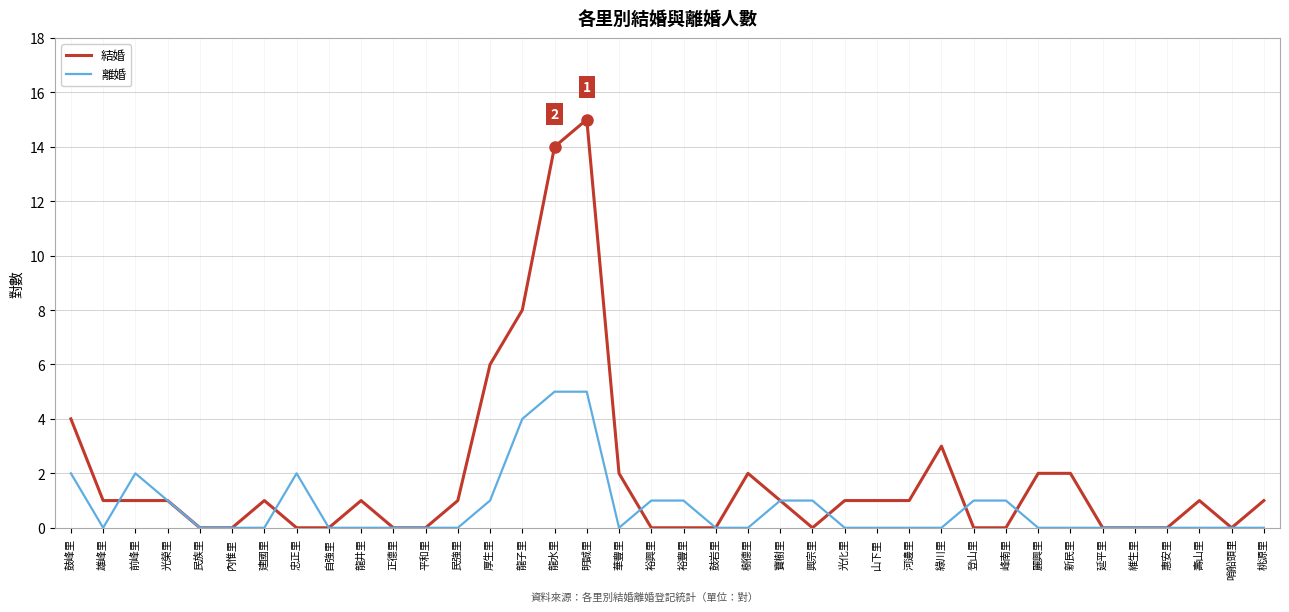

Reading right to left, transcribe all the data shown in this chart.

結婚: 1	0	1	0	0	0	2	2	0	0	3	1	1	1	0	1	2	0	0	0	2	15	14	8	6	1	0	0	1	0	0	1	0	0	1	1	1	4
離婚: 0	0	0	0	0	0	0	0	1	1	0	0	0	0	1	1	0	0	1	1	0	5	5	4	1	0	0	0	0	0	2	0	0	0	1	2	0	2